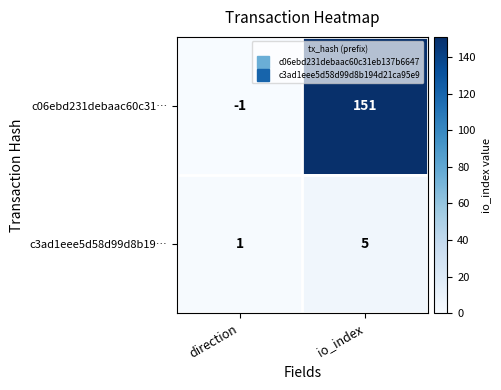

Reading left to right, list all the values displayed in this chart.

c06ebd231debaac60c31…: direction=-1	io_index=151
c3ad1eee5d58d99d8b19…: direction=1	io_index=5